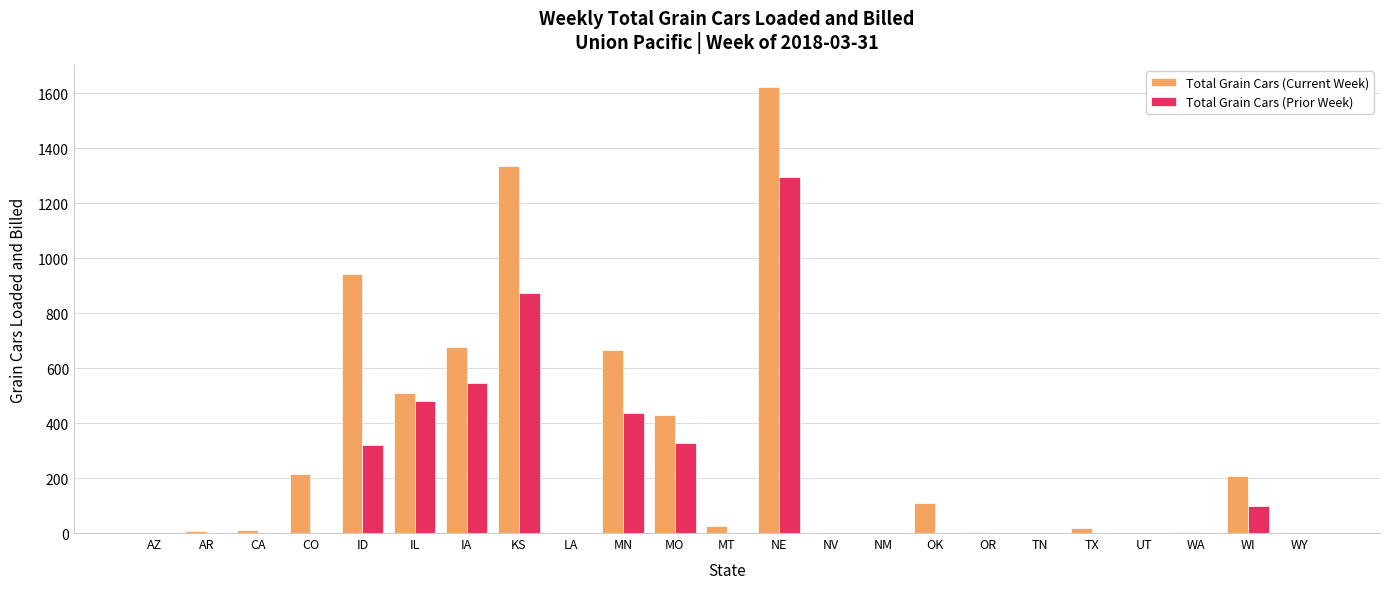

Does the chart contain stacked bars?

No